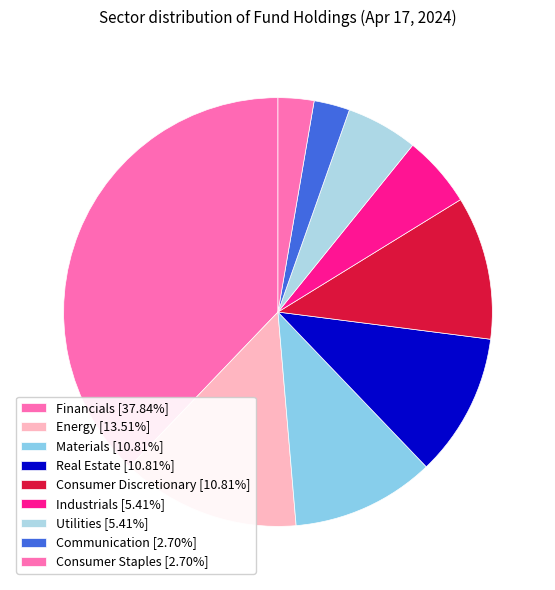

Count the number of slices in the pie.

9